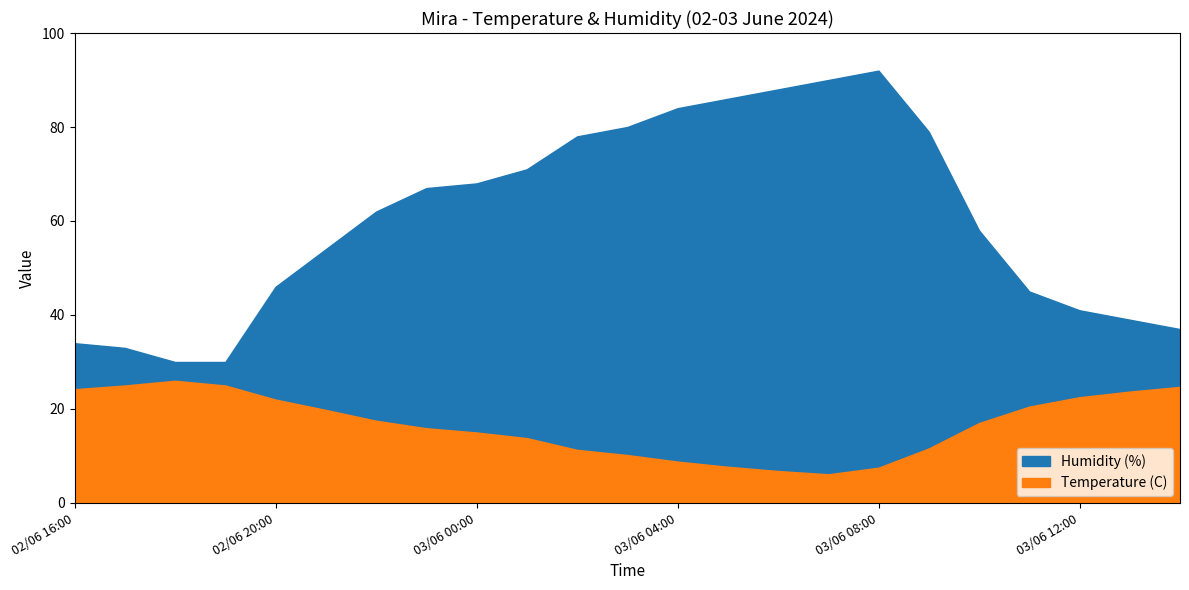

True or false: Humidity (%) and Temperature (C) intersect in this chart.

False